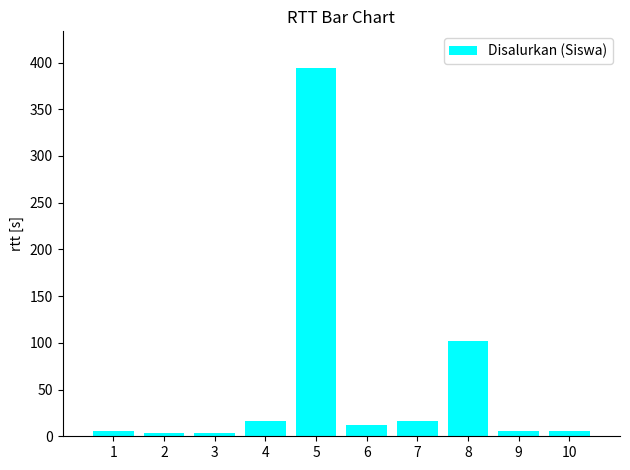

How many series are shown in this chart?

1